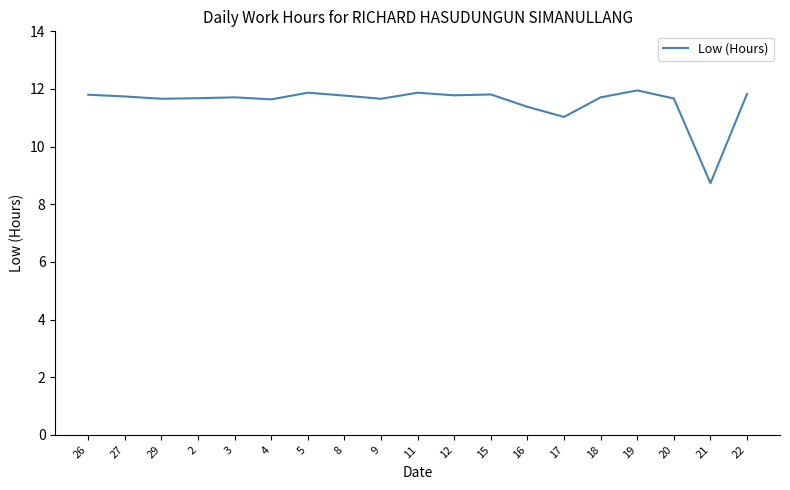

Approximately how many times larger is the value at 16 compared to 19?

1.0